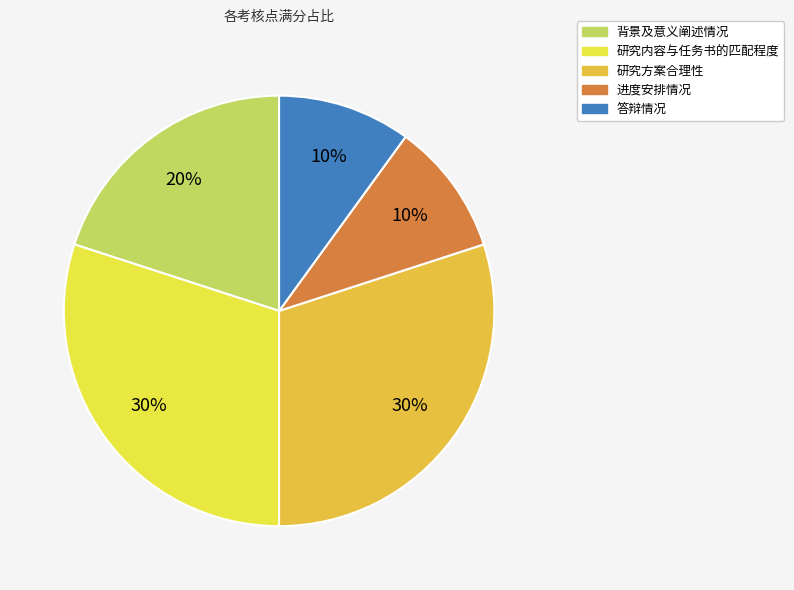

How many segments does this pie chart have?

5